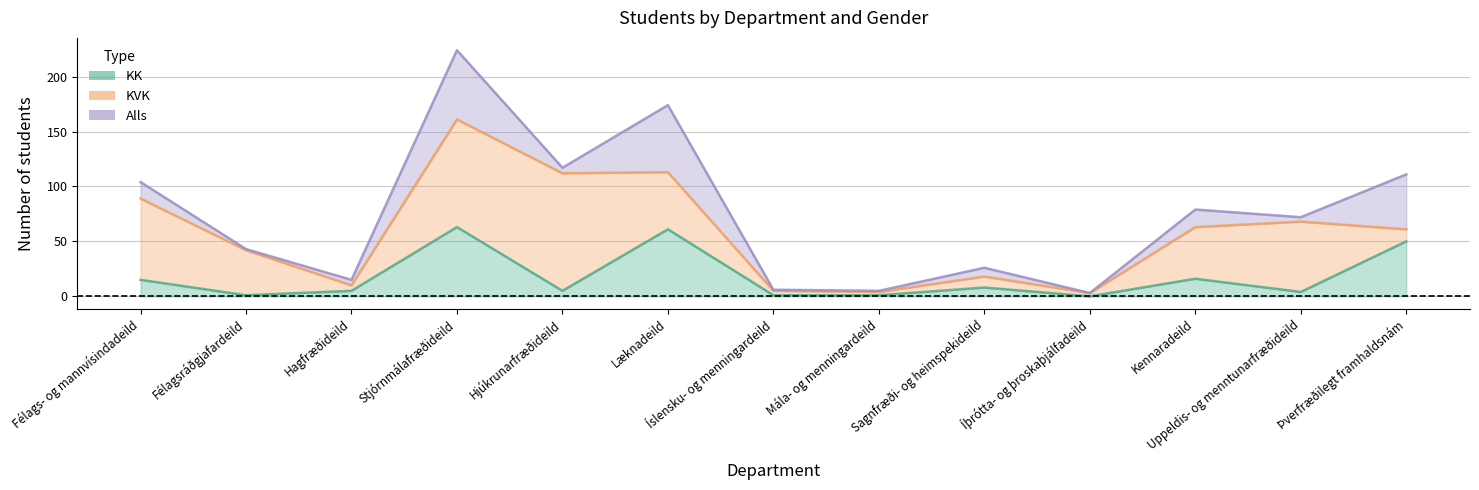

True or false: KVK has more than 0 interior local peaks.

True